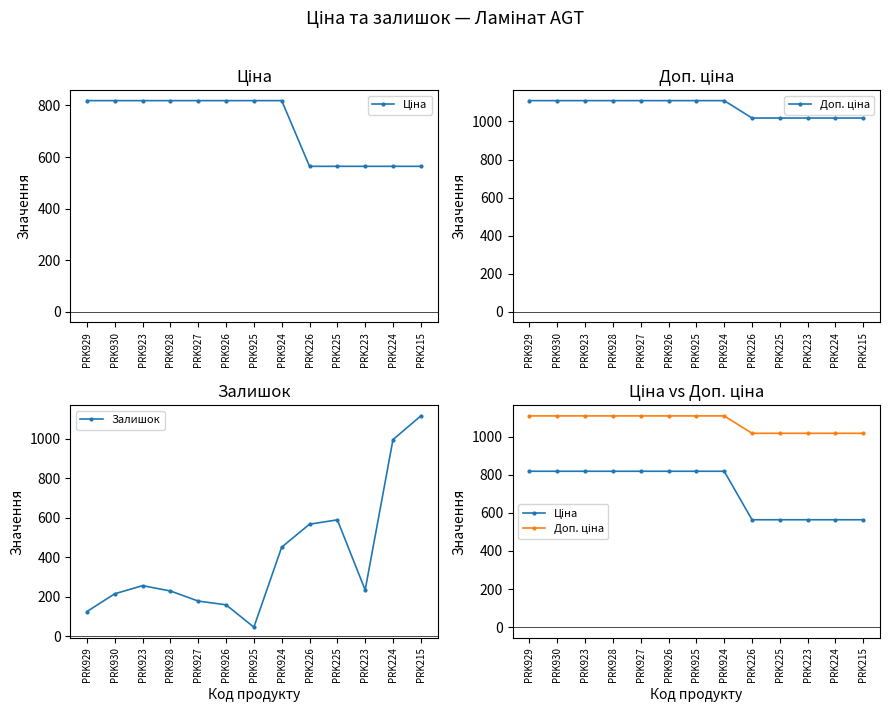

How many data points in Ціна are above 818?

8